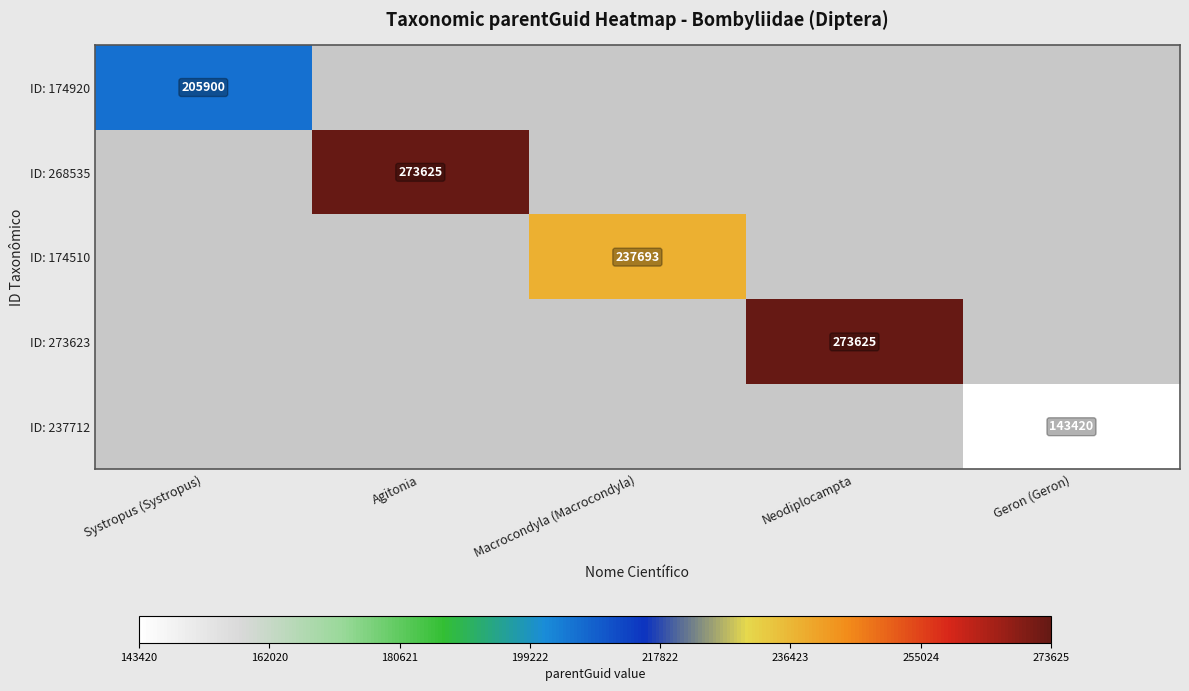

Is the value of ID: 174510 at Neodiplocampta greater than the value of ID: 273623 at Systropus (Systropus)?

No